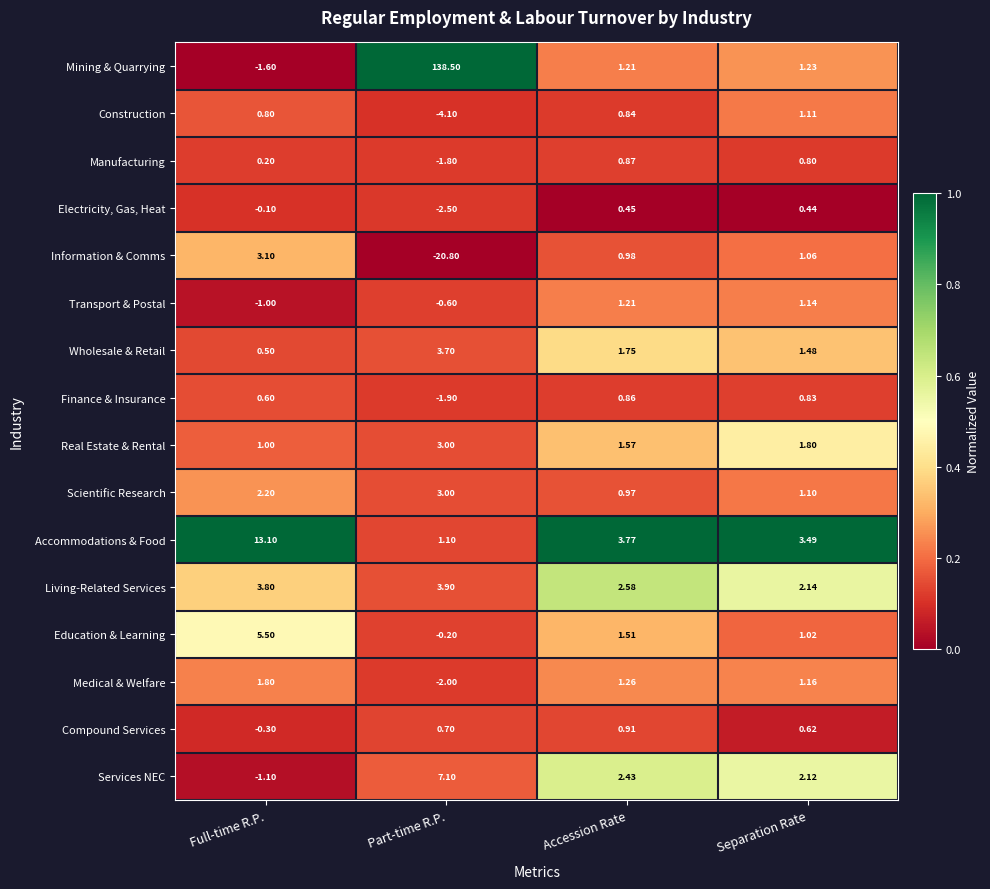

Rank the series at Separation Rate from highest to lowest value.

Accommodations & Food, Living-Related Services, Services NEC, Real Estate & Rental, Wholesale & Retail, Mining & Quarrying, Medical & Welfare, Transport & Postal, Construction, Scientific Research, Information & Comms, Education & Learning, Finance & Insurance, Manufacturing, Compound Services, Electricity, Gas, Heat